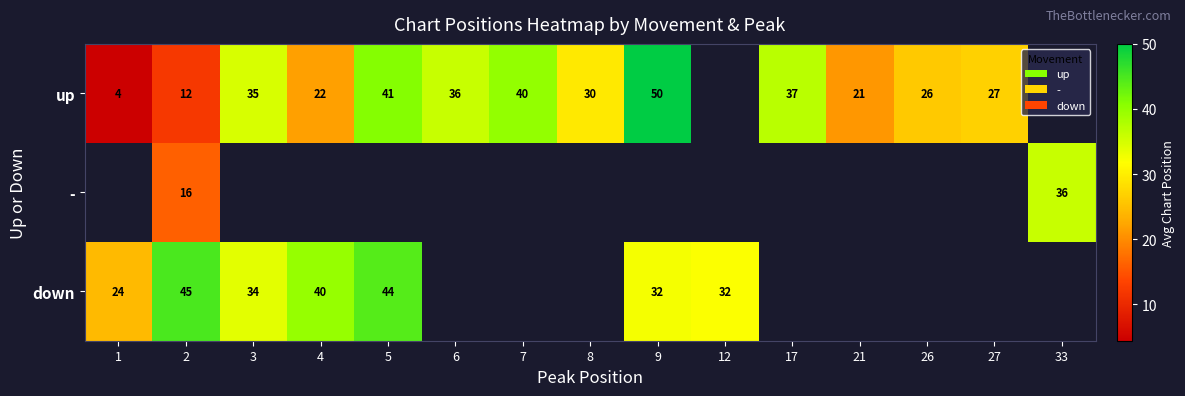

Rank the series at 2 from highest to lowest value.

down, -, up